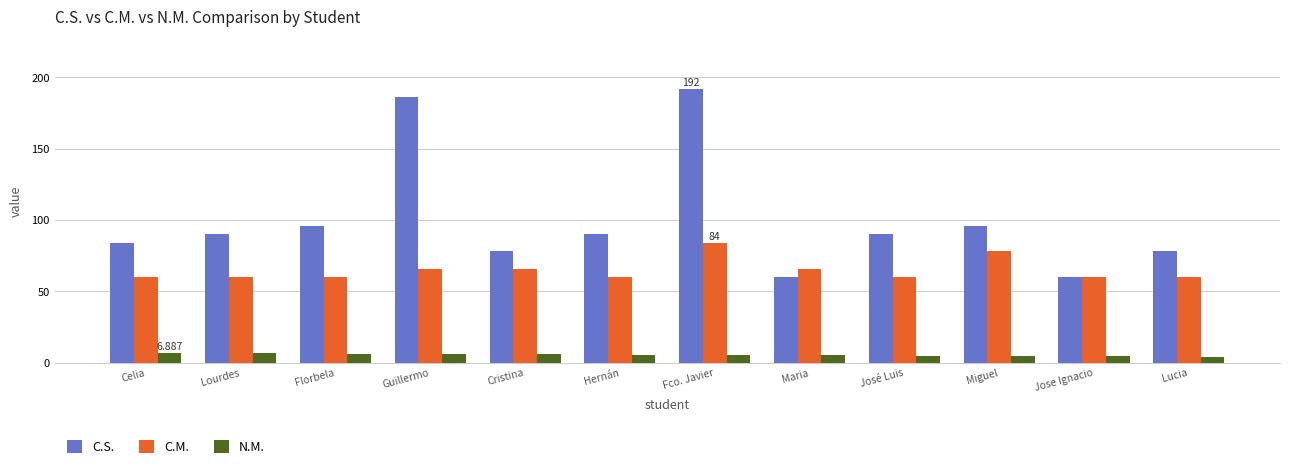

How many bars are there in total?

36